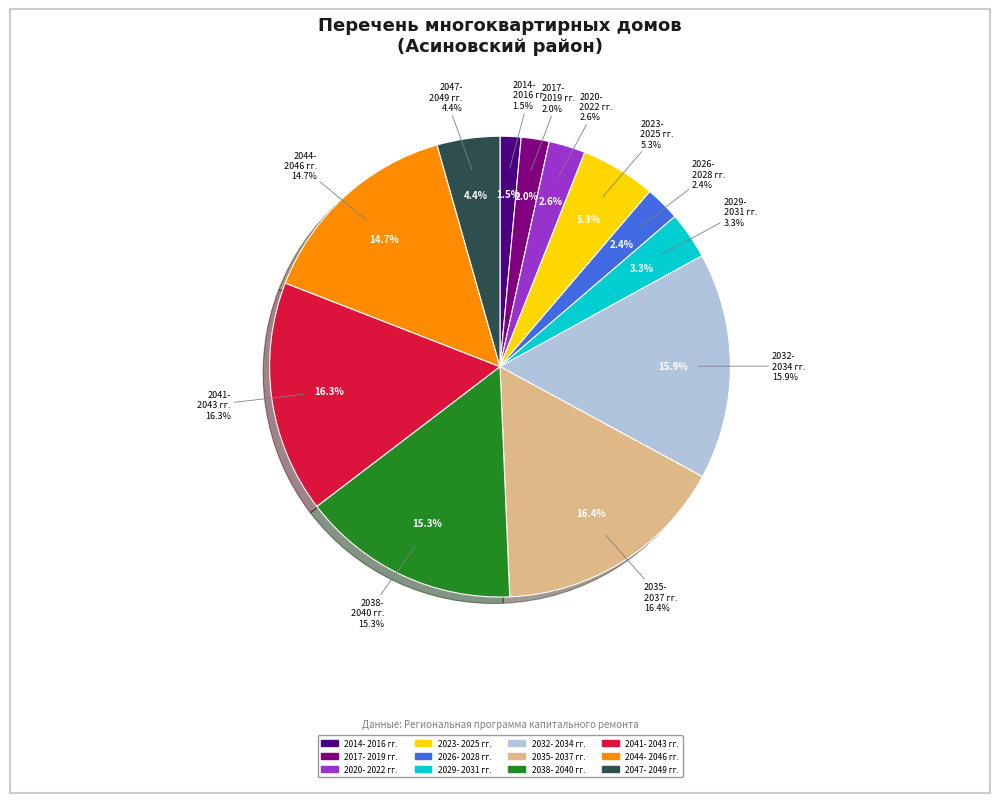

Is it true that 2032-
2034 гг. is 26% of the pie?

False